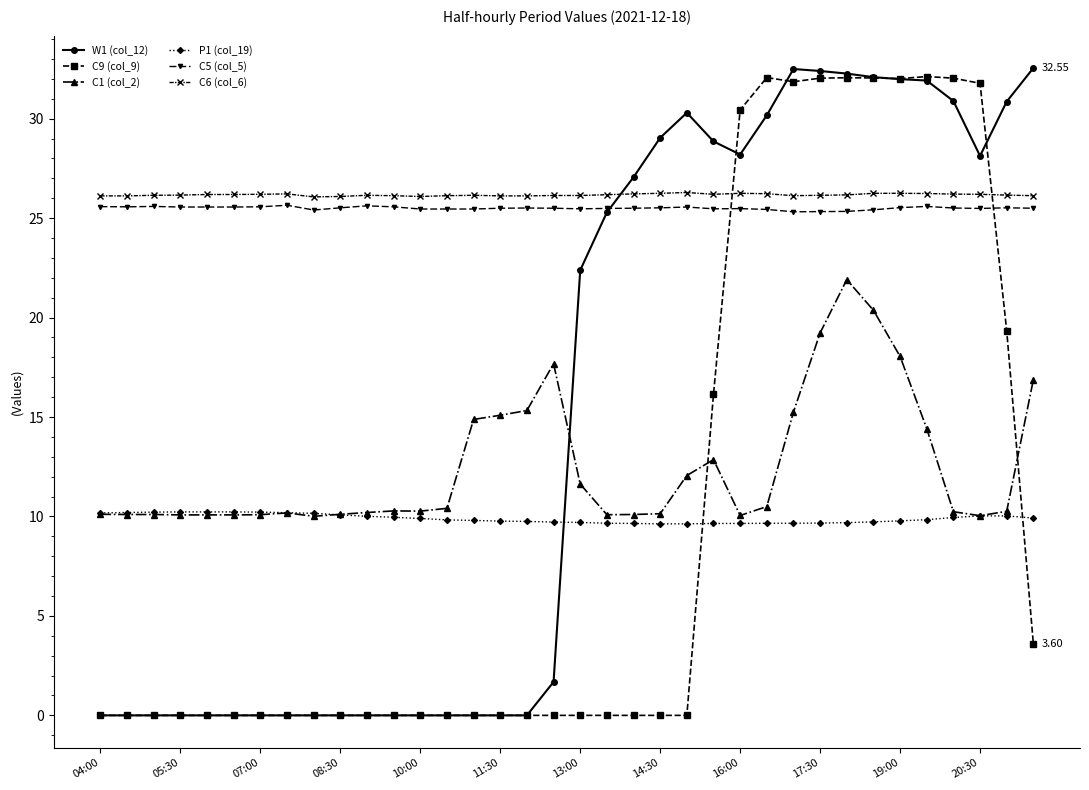

How many intersections are there between P1 (col_19) and W1 (col_12)?

1